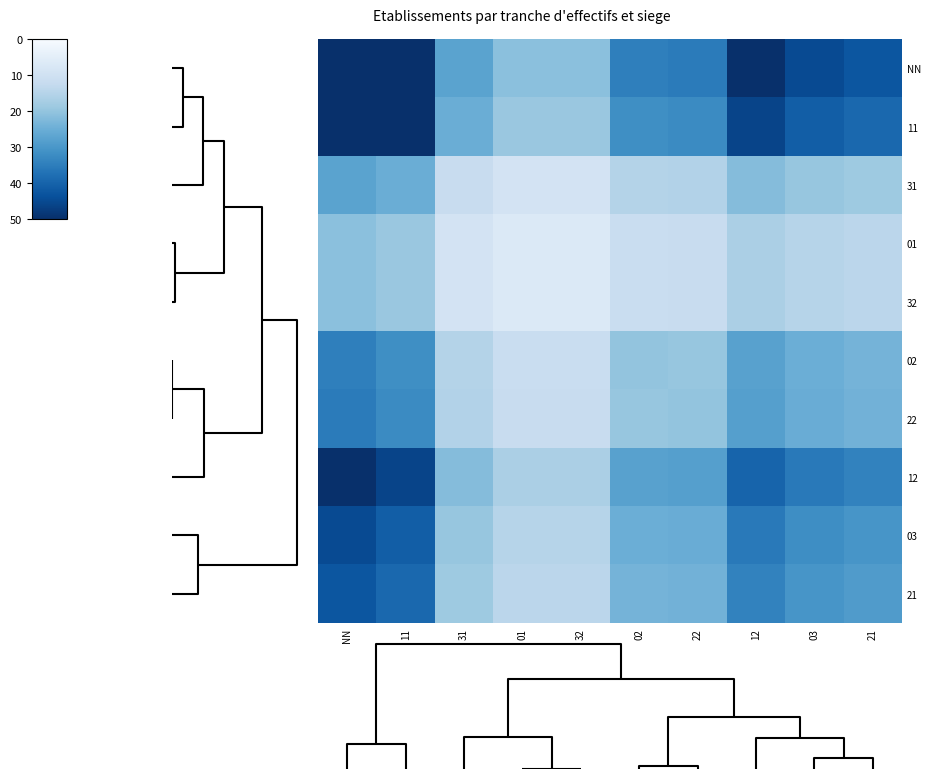

Is it true that 11 equals 11.8 at 12?

False